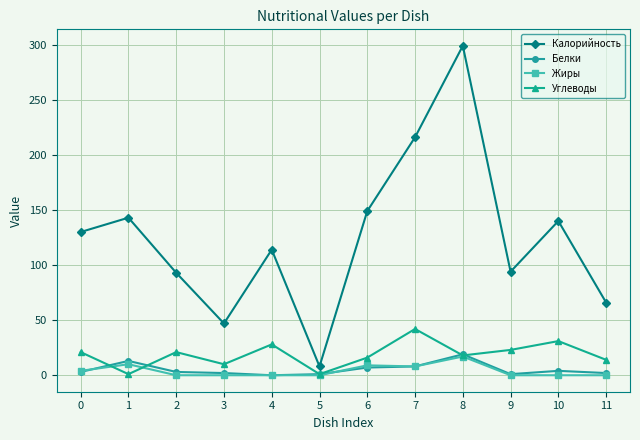

True or false: Жиры and Калорийность intersect in this chart.

False